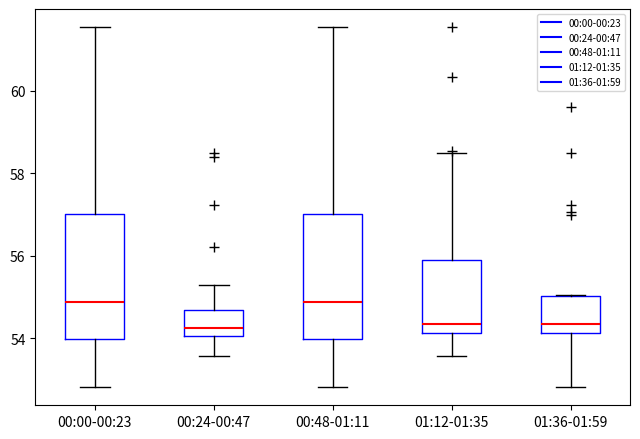

Reading left to right, transcribe this box plot: for each box, give where its median line is, the range the box spans, and where its two whiskers end, as read against the y-axis. The values are not printed on the chart, so give them approximately, as read against the axis.

00:00-00:23: median 54.8, box 54.0 to 57.0, whiskers 52.8 to 61.6
00:24-00:47: median 54.2, box 54.0 to 54.6, whiskers 53.6 to 55.4
00:48-01:11: median 54.8, box 54.0 to 57.0, whiskers 52.8 to 61.6
01:12-01:35: median 54.4, box 54.2 to 55.8, whiskers 53.6 to 58.4
01:36-01:59: median 54.4, box 54.2 to 55.0, whiskers 52.8 to 55.0